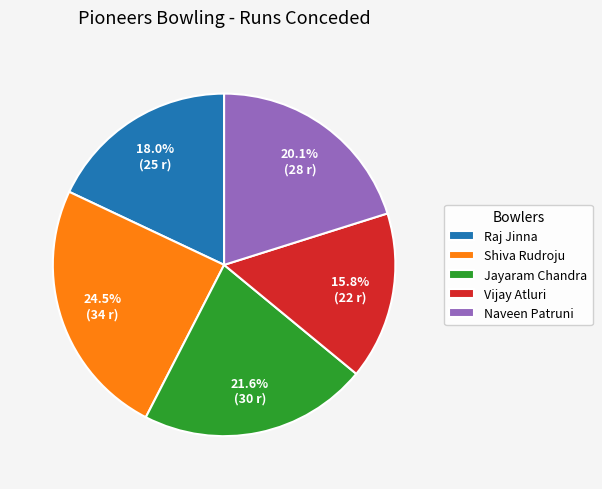

What is the largest slice in the pie chart?

Shiva Rudroju